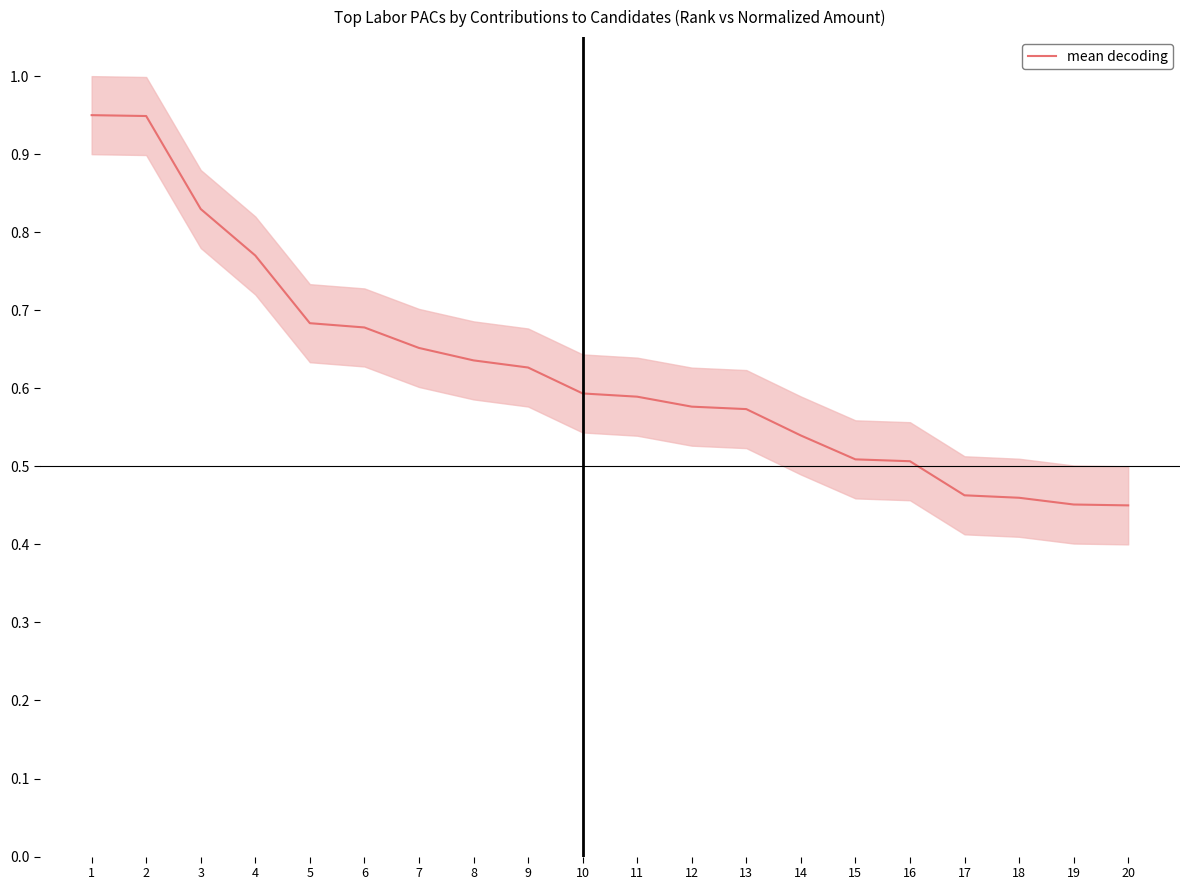

True or false: the data shows 0.7 at 6.

True